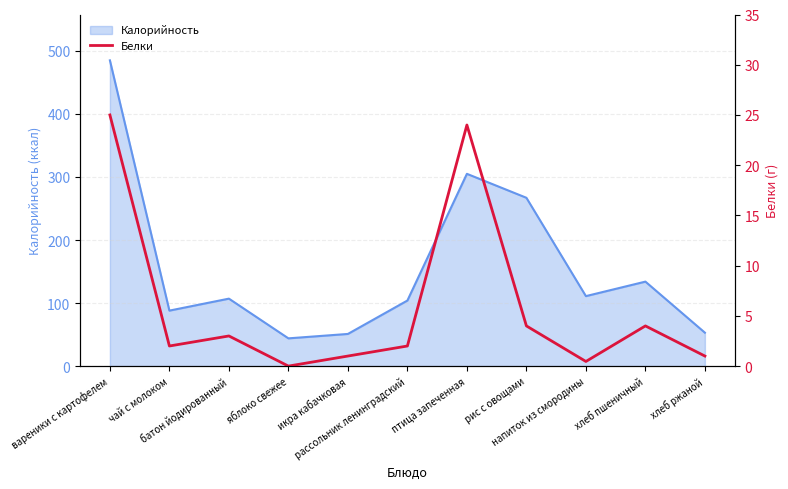

What is the highest value of the Калорийность series?

485